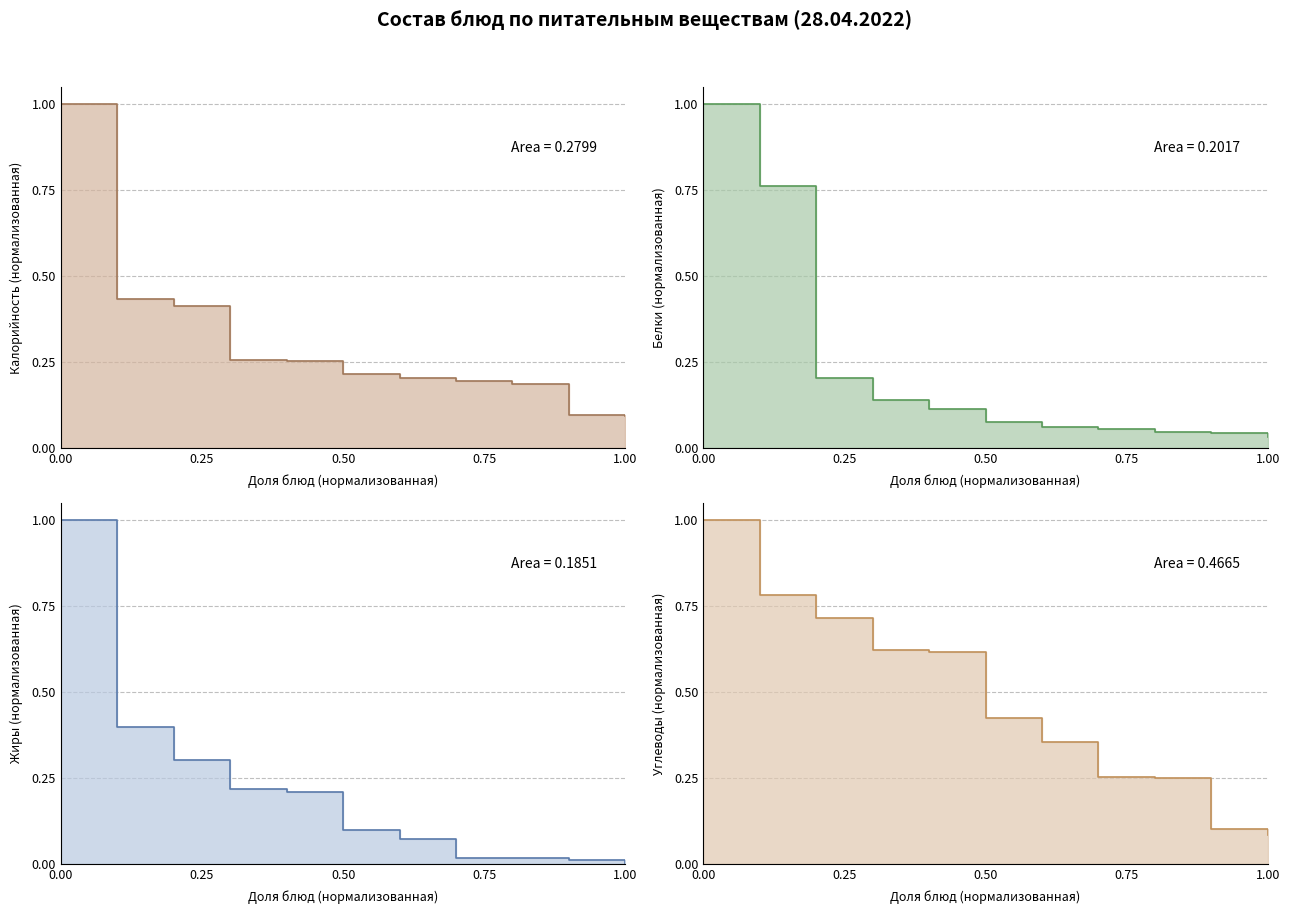

What position from the left is 0.75?

4